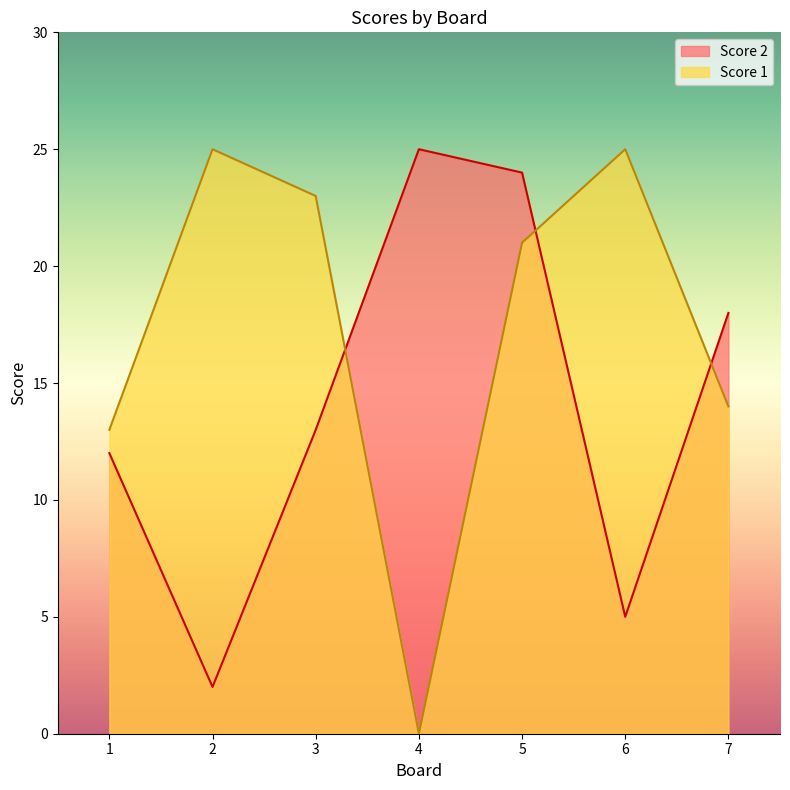

At 7, list the series in order from largest to smallest.

Score 2, Score 1